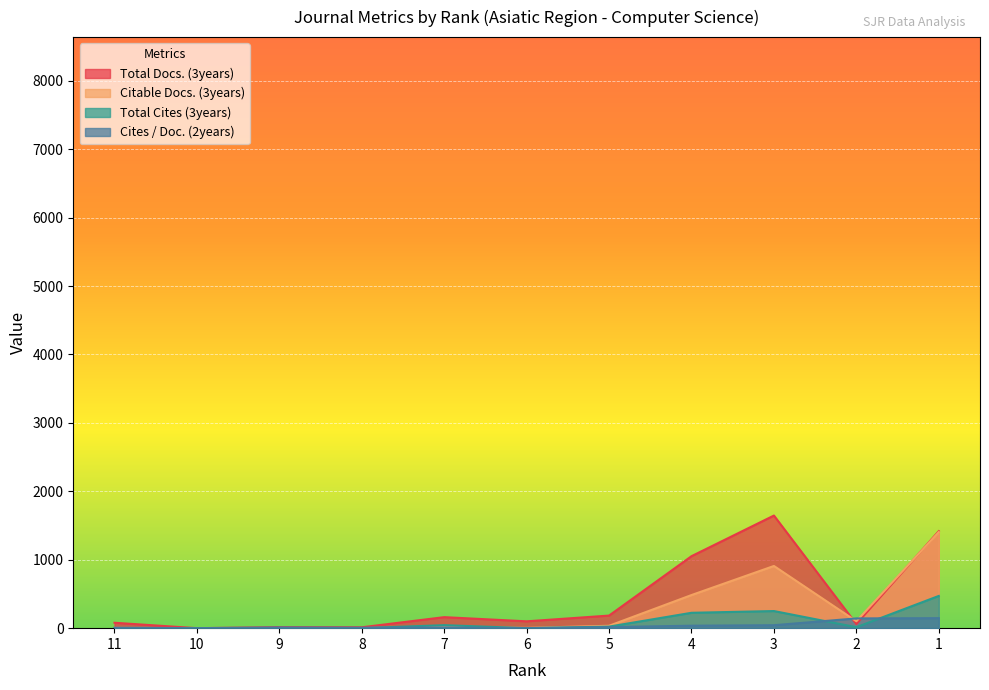

What is the maximum value shown in the chart?

1646.0